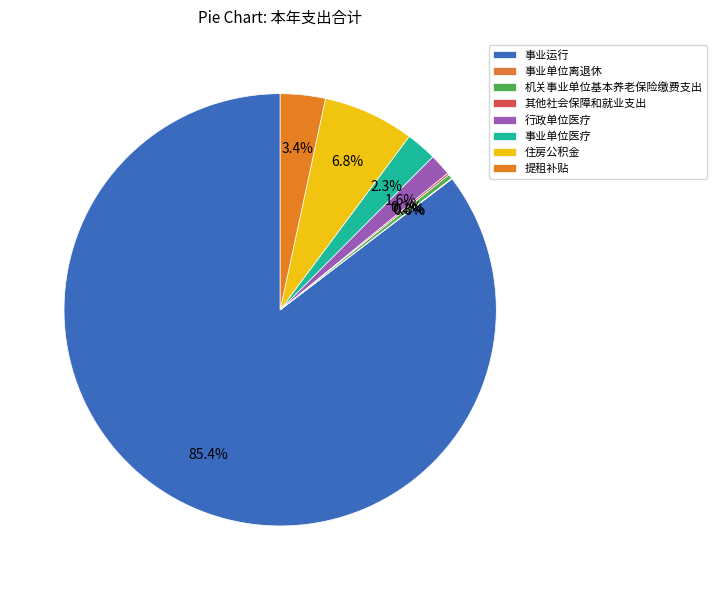

Combined, what portion of the pie is 事业单位医疗 and 事业单位离退休?

2.3%